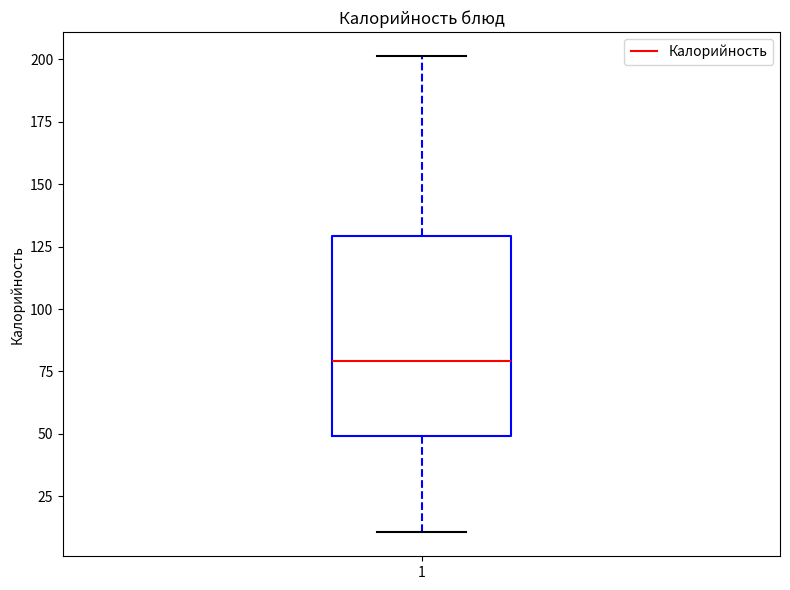

Transcribe this box plot: give where the median line is, the range the box spans, and where the two whiskers end, as read against the y-axis. The values are not printed on the chart, so give them approximately, as read against the axis.

median 80, box 50 to 130, whiskers 10 to 200